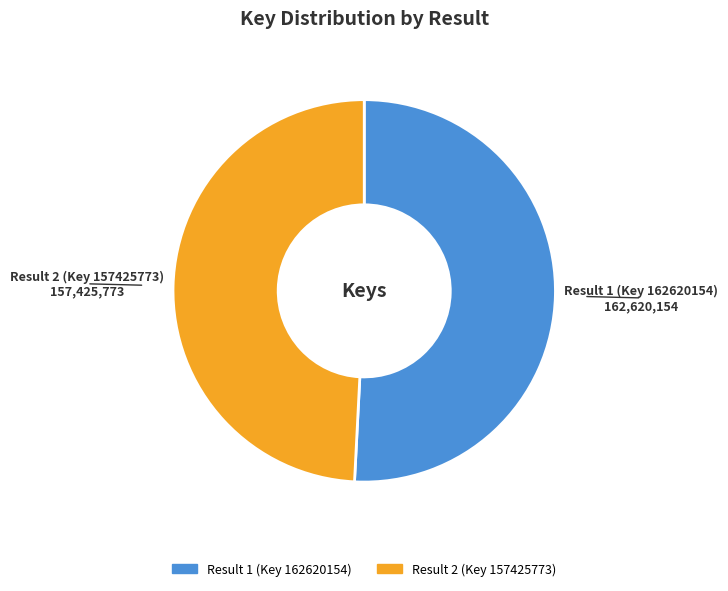

Is the sum of Result 2 (Key 157425773) and Result 1 (Key 162620154) greater than half?

Yes